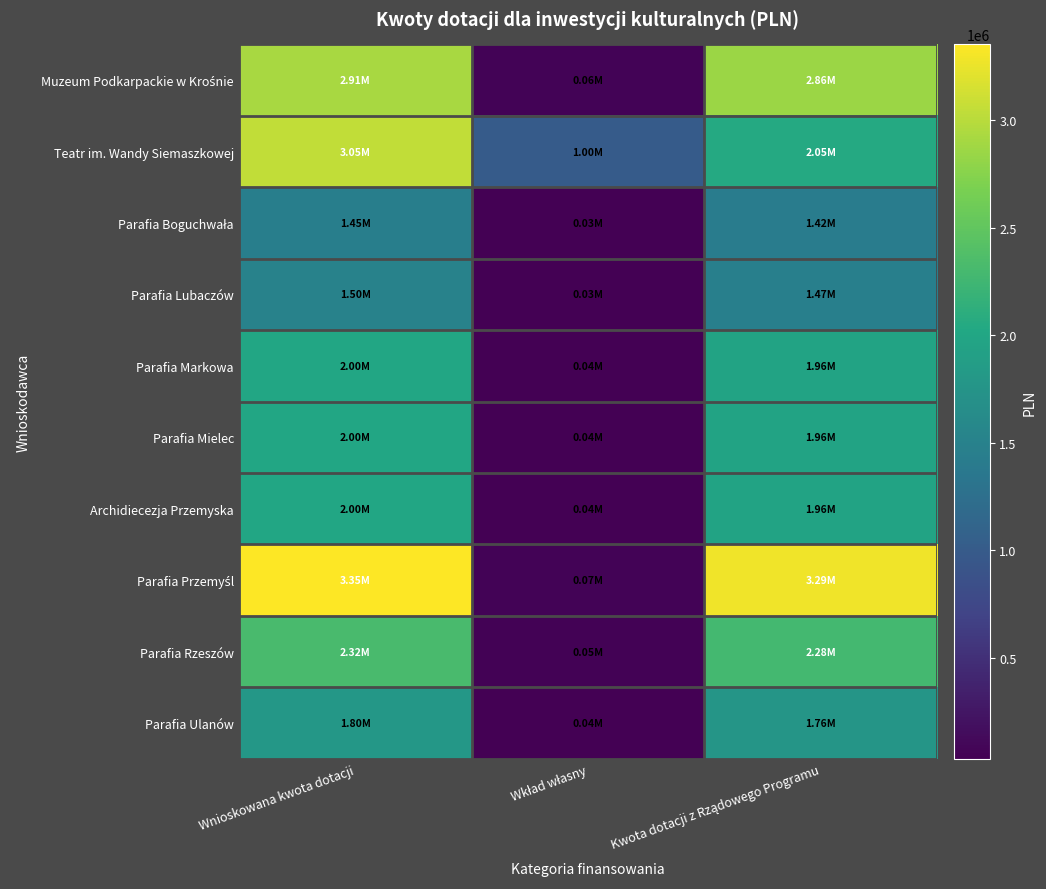

What is the total value across all series at Kwota dotacji z Rządowego Programu?

20999999.6